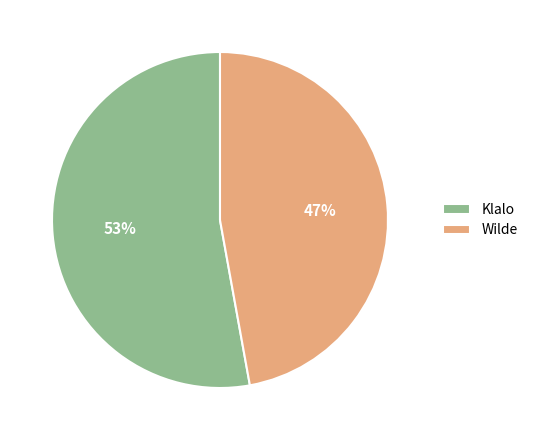

Is the sum of Klalo and Wilde greater than half?

Yes